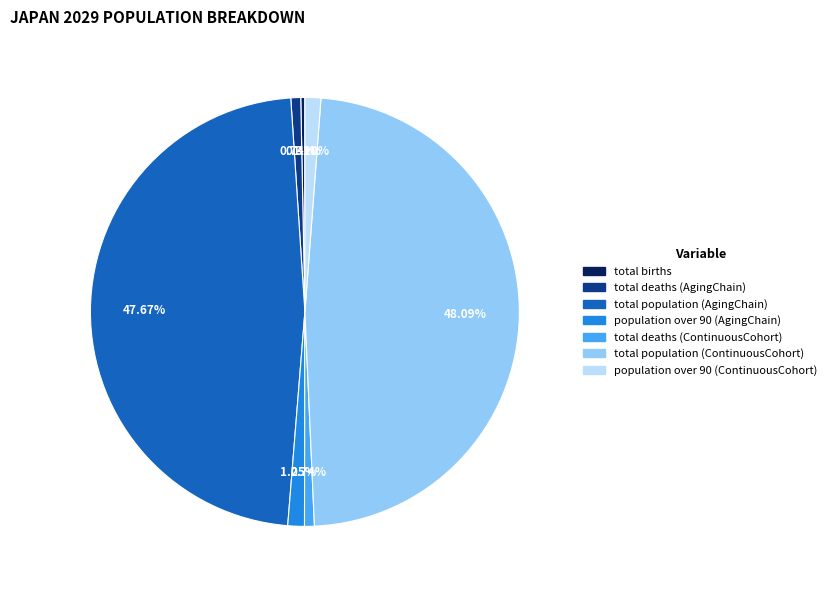

Is the sum of total deaths (AgingChain) and total births greater than half?

No